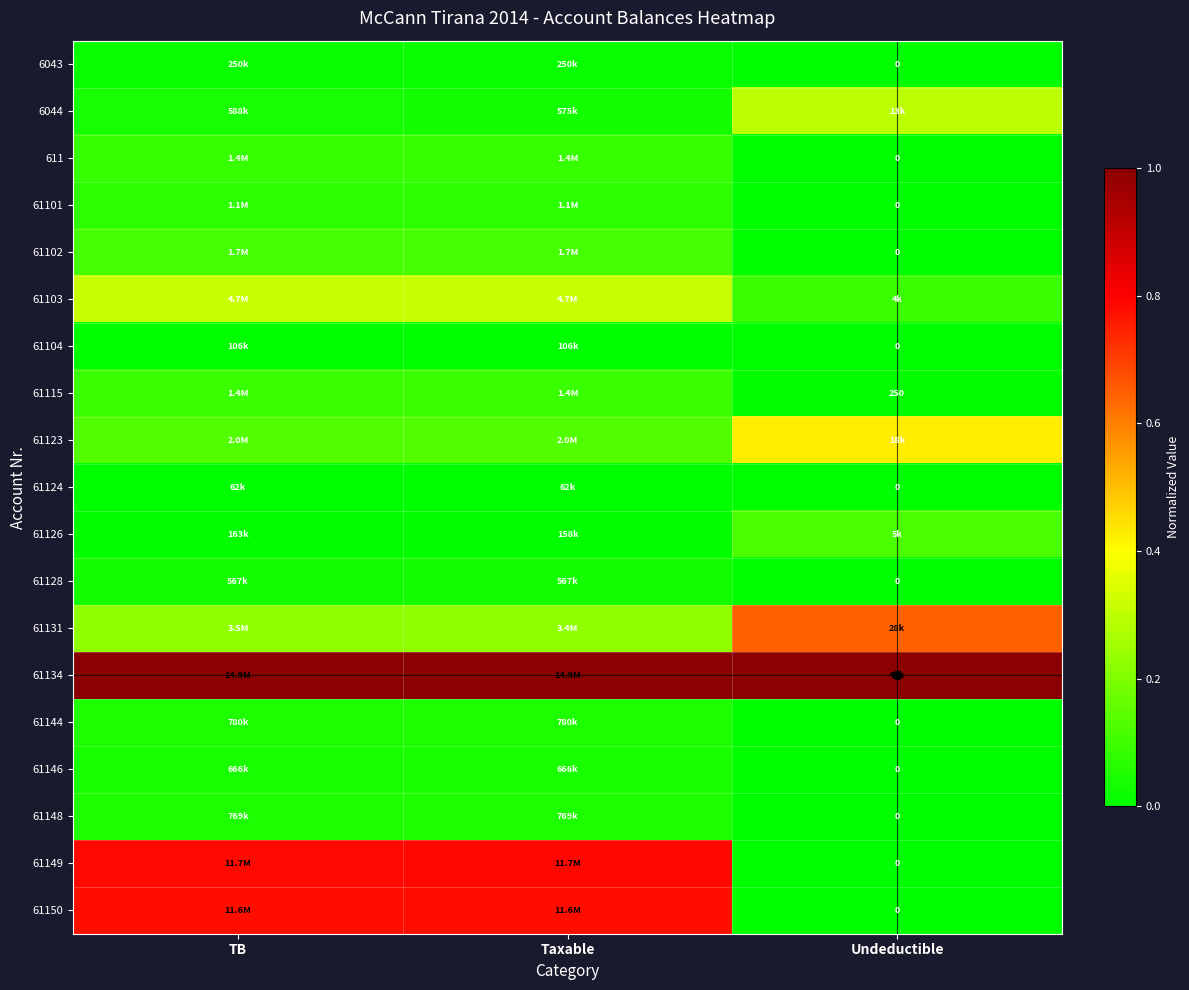

Rank the series at Undeductible from lowest to highest value.

6043, 611, 61101, 61102, 61104, 61124, 61128, 61144, 61146, 61148, 61149, 61150, 61115, 61103, 61126, 6044, 61123, 61131, 61134